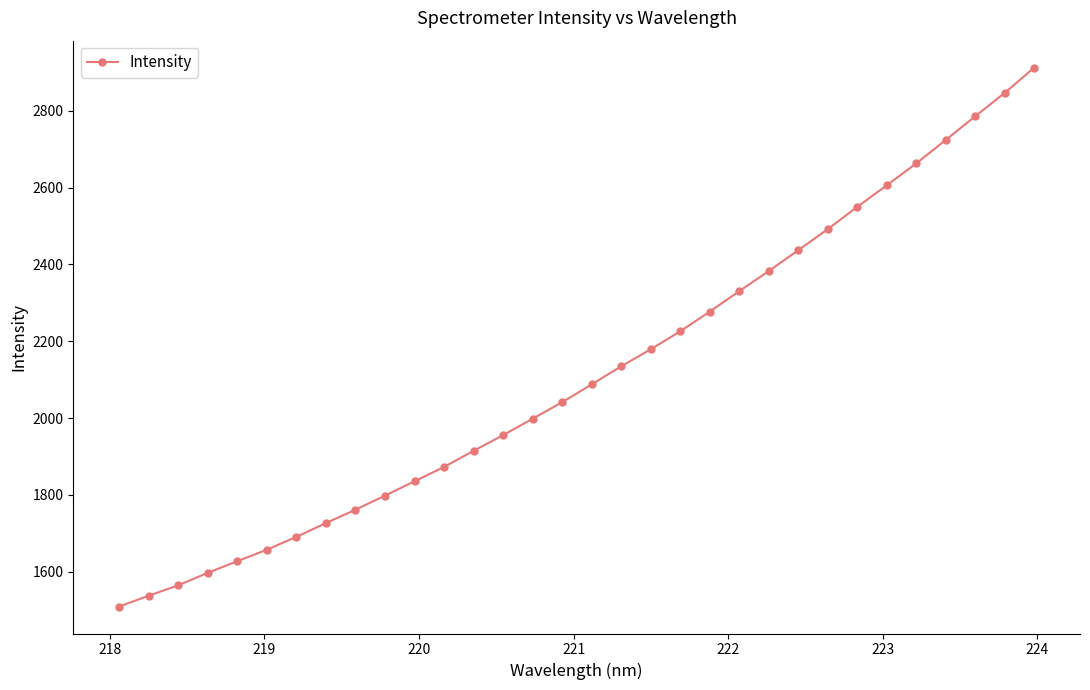

How many series are shown in this chart?

1